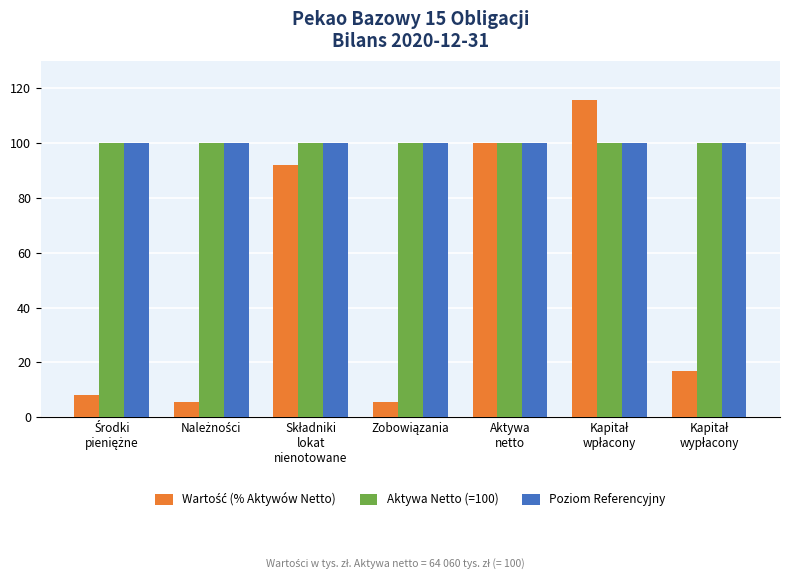

What is the label of the 5th bar from the left?

Aktywa
netto